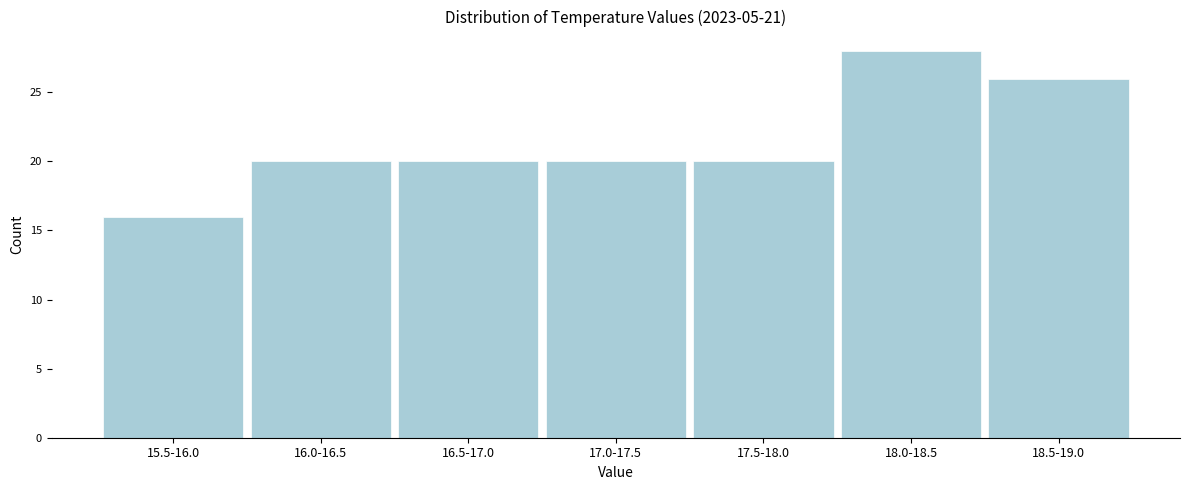

Reading right to left, list all the values displayed in this chart.

26	28	20	20	20	20	16